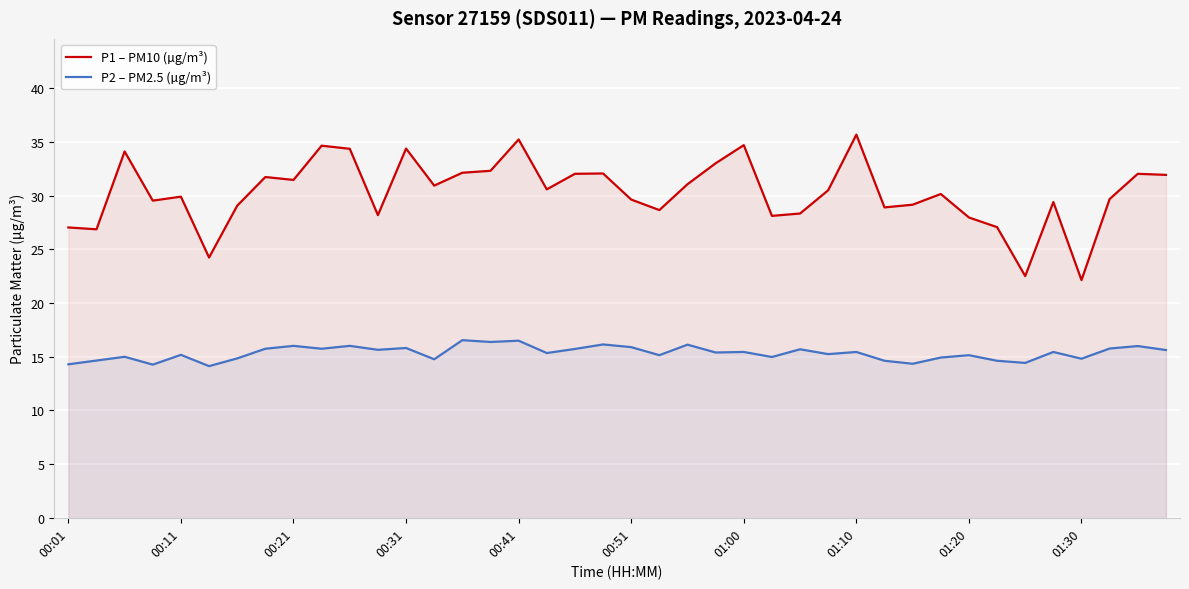

Between 13 and 18, which series saw the biggest shift?

P1 – PM10 (µg/m³)